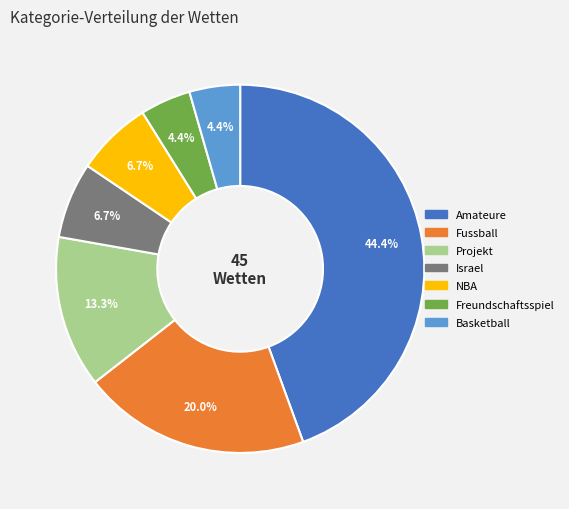

Is there a majority slice in this chart?

No